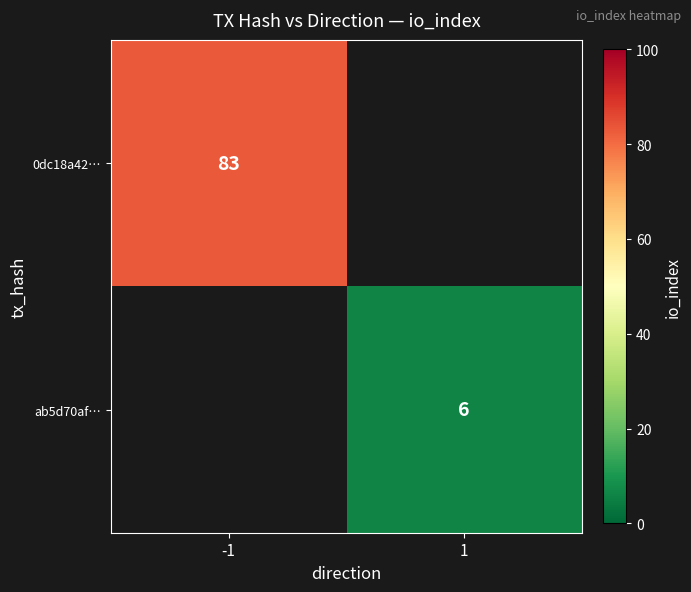

True or false: 0dc18a42… has a value of 83 at -1.

True